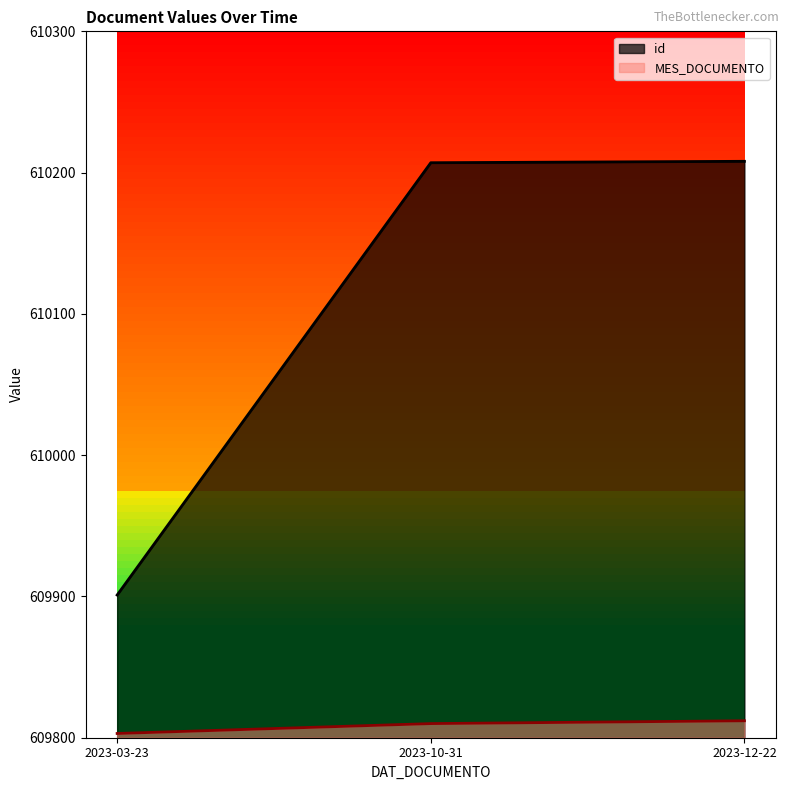

The id series shows 609901 at 2023-03-23. True or false?

True